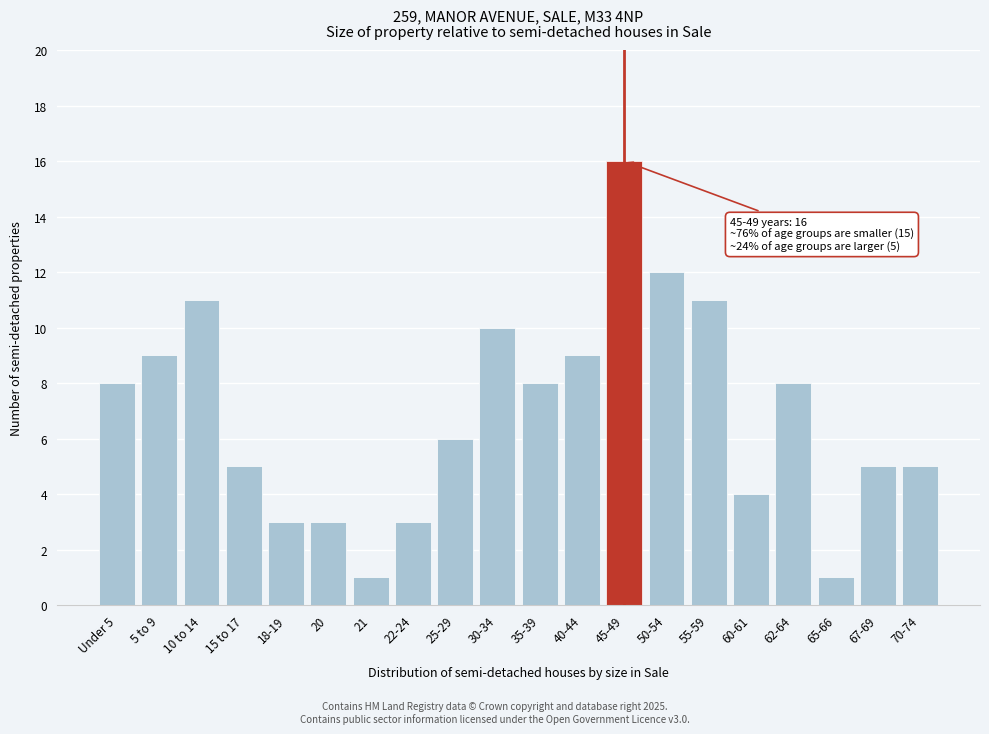

Reading left to right, what are all the values shown in this chart?

Under 5=8	5 to 9=9	10 to 14=11	15 to 17=5	18-19=3	20=3	21=1	22-24=3	25-29=6	30-34=10	35-39=8	40-44=9	45-49=16	50-54=12	55-59=11	60-61=4	62-64=8	65-66=1	67-69=5	70-74=5